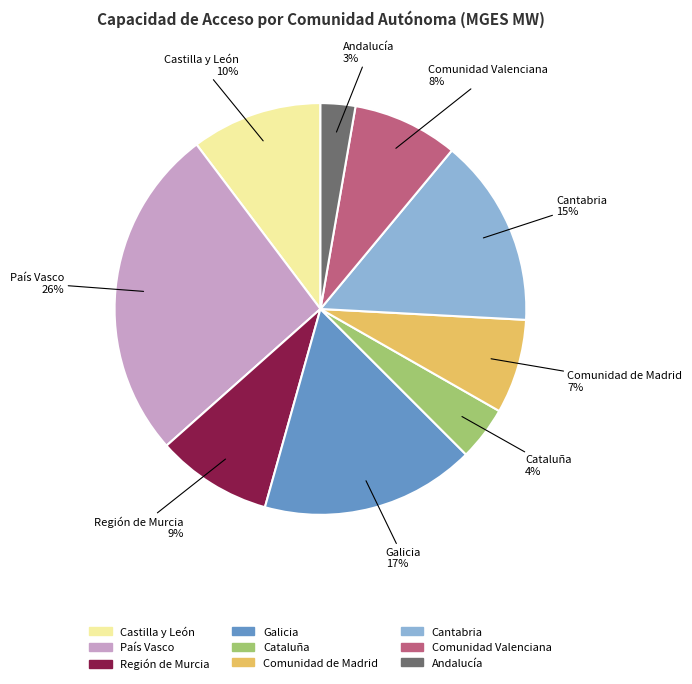

True or false: País Vasco accounts for 32% of the total.

False